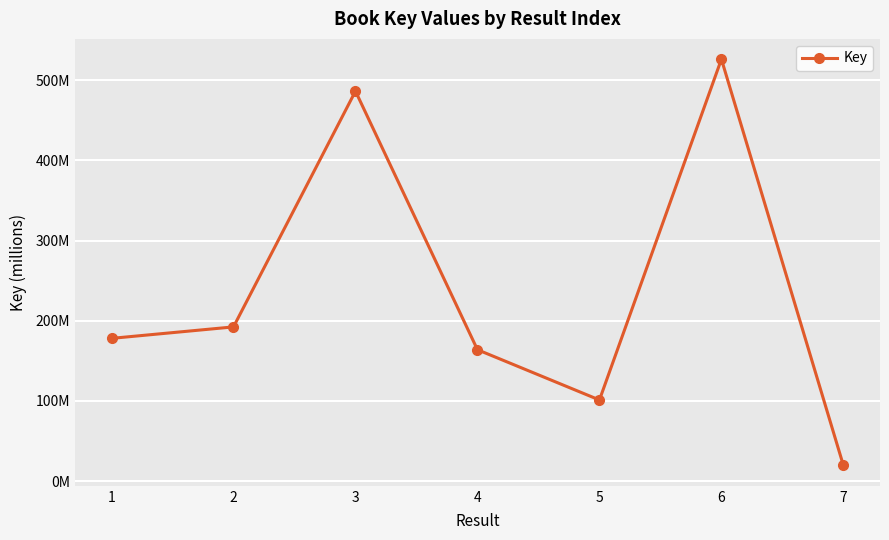

The chart shows a value of 163.9 at 4. True or false?

True